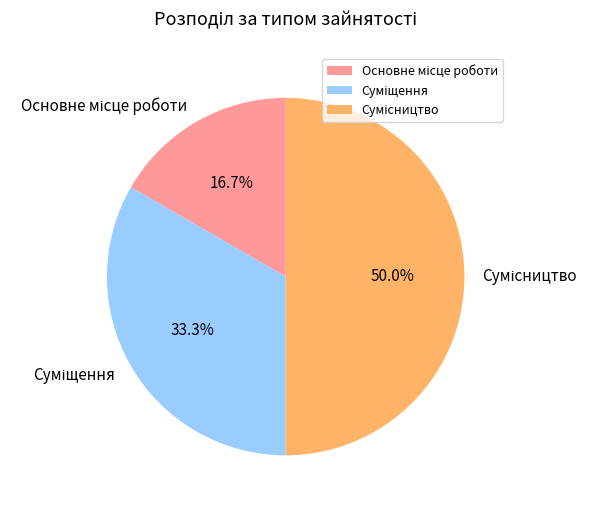

Rank the categories by value from lowest to highest.

Основне місце роботи, Суміщення, Сумісництво